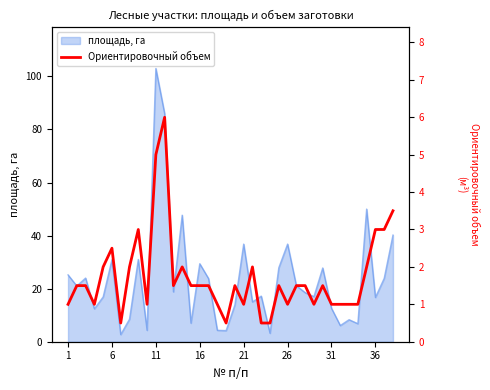

Which category has the highest value in the площадь, га series?

11